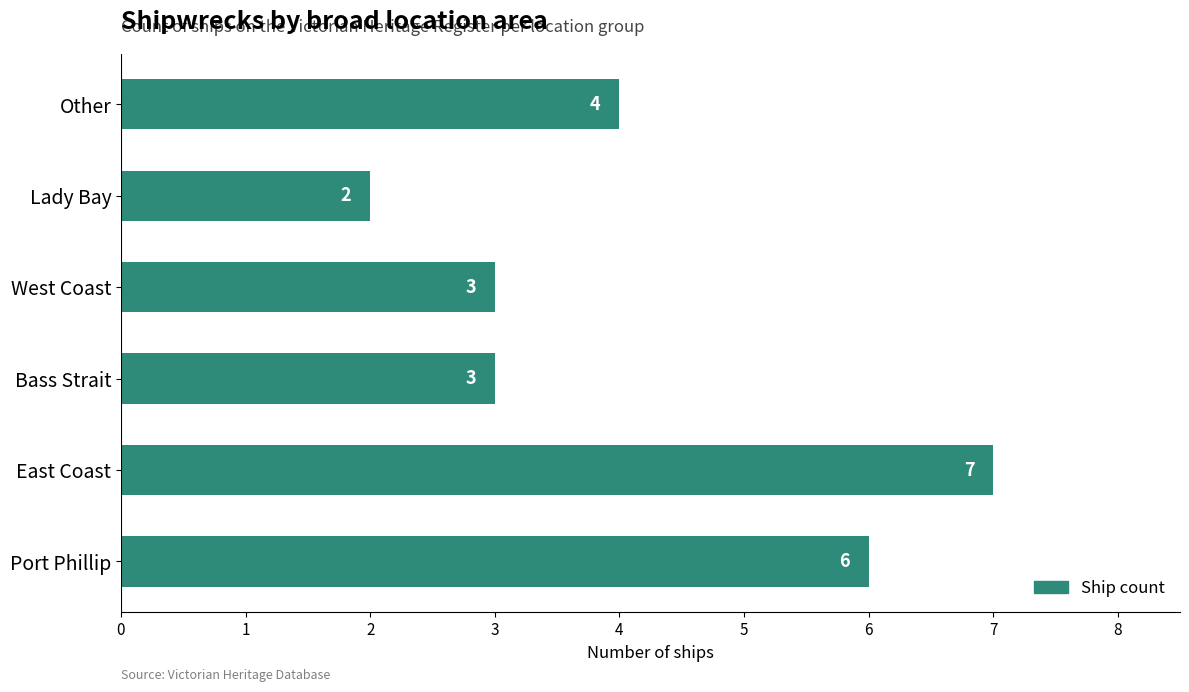

Is it true that the value at Port Phillip is 6?

True